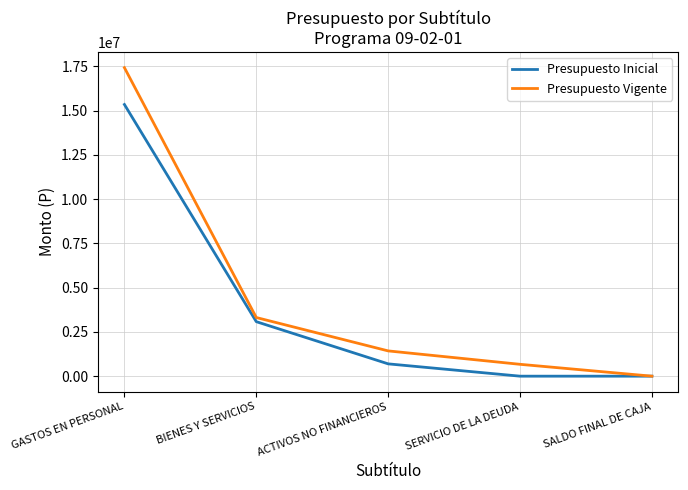

What is the total value across all series at GASTOS EN PERSONAL?

32757776